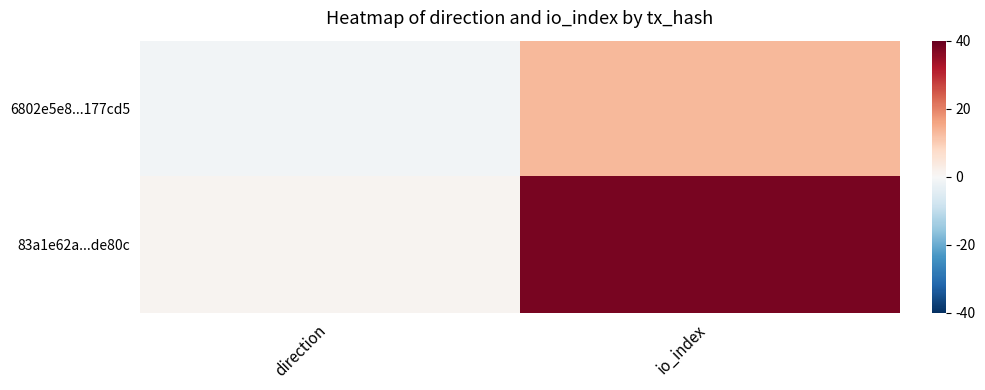

Rank the series by their maximum value, from highest to lowest.

83a1e62a...de80c, 6802e5e8...177cd5